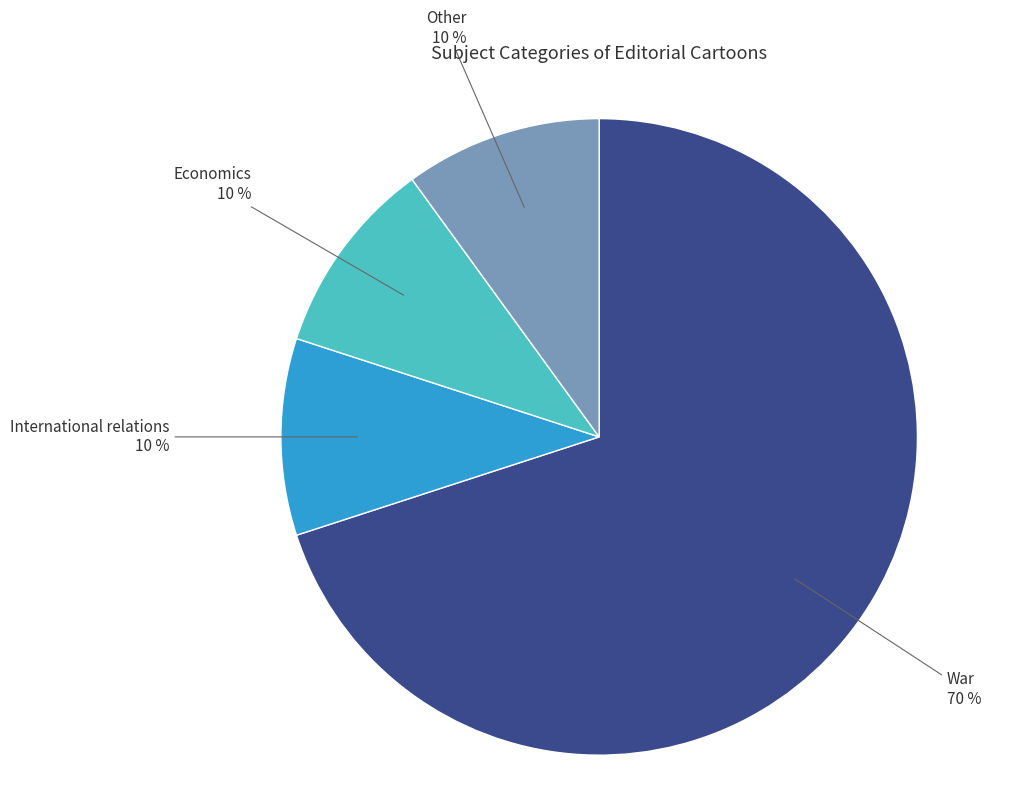

To the nearest percent, what is the average slice percentage?

25%